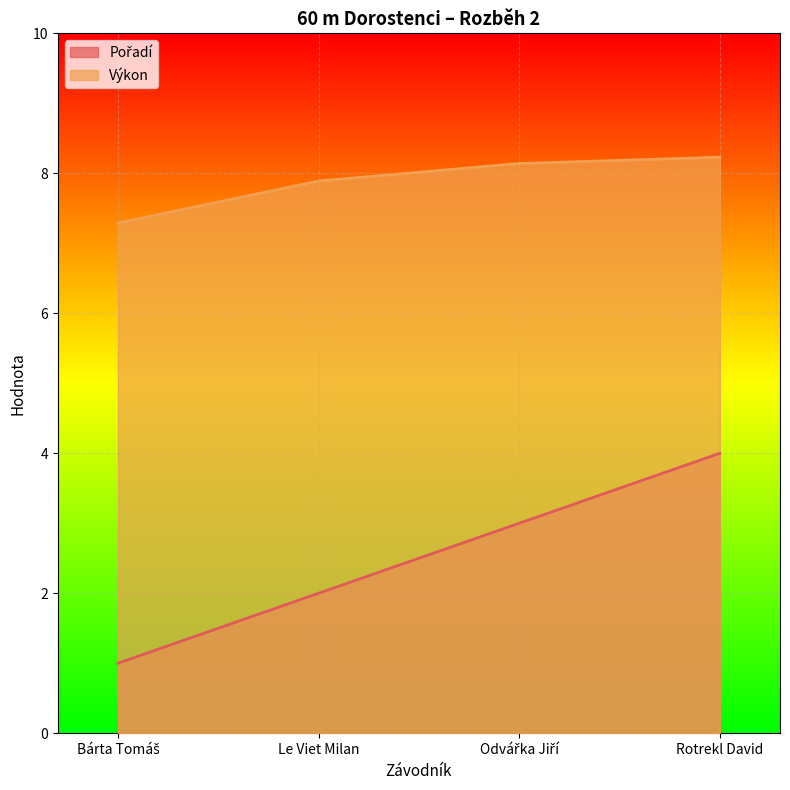

True or false: Pořadí and Výkon cross at least once.

False